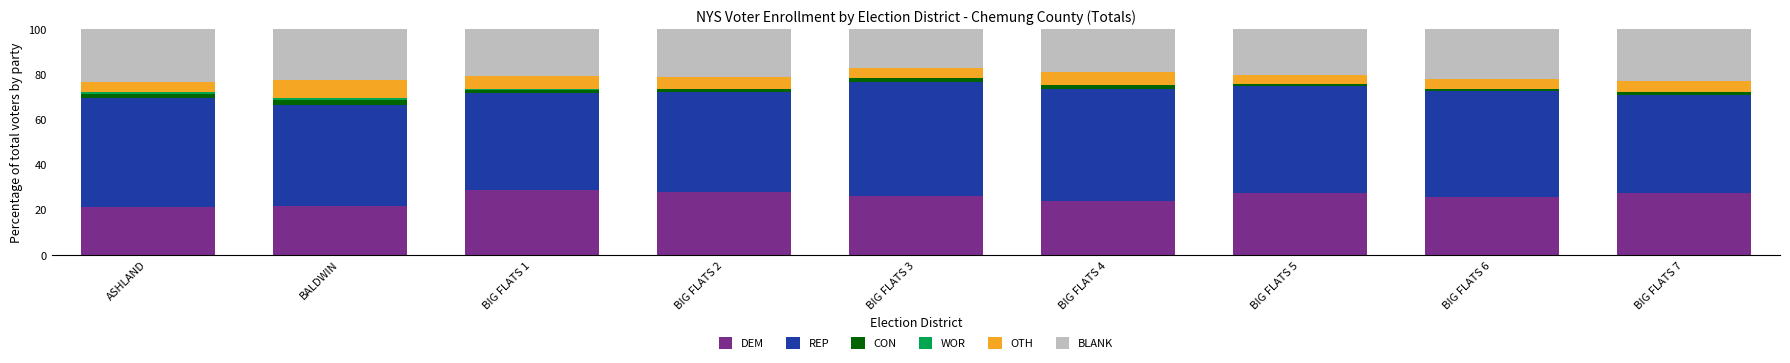

True or false: DEM has a value of 39.2 at BIG FLATS 4.

False